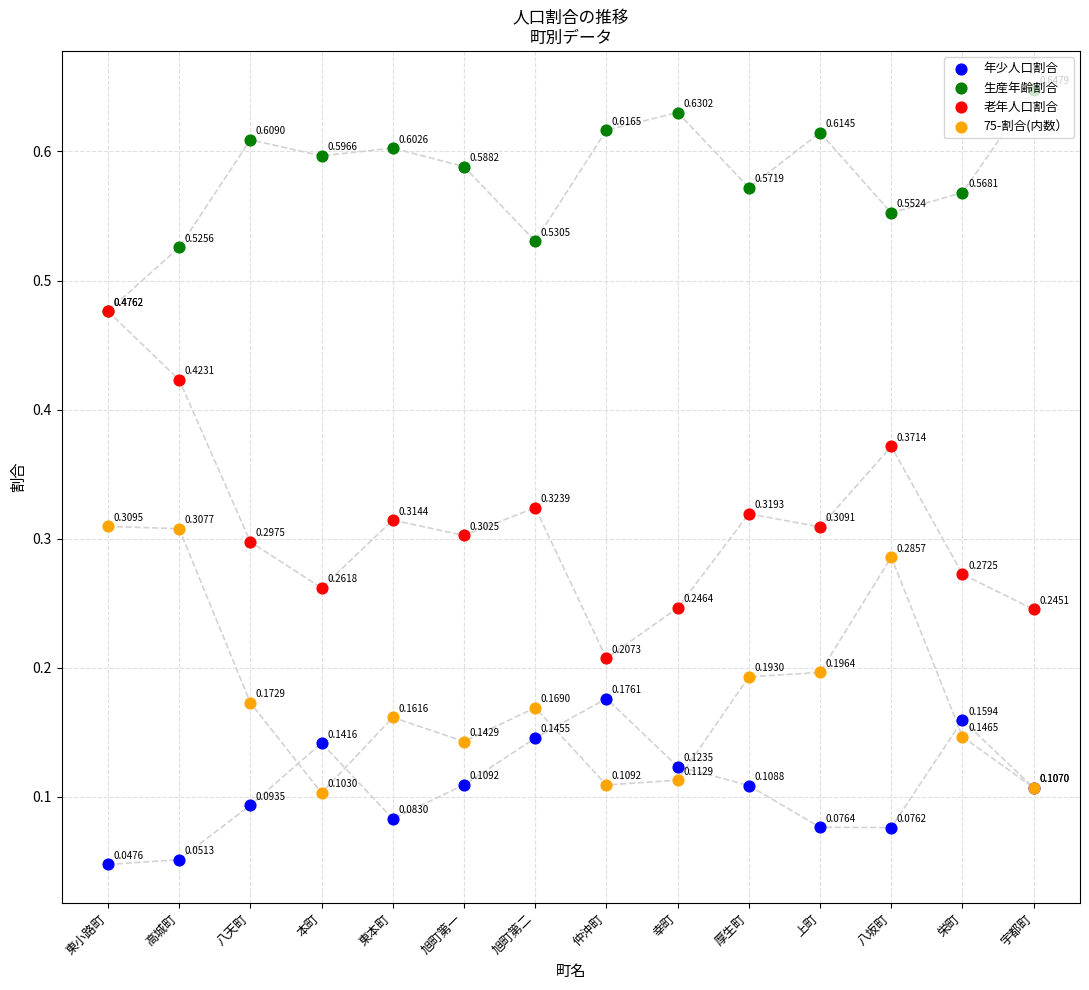

Which series has the largest total across all categories?

生産年齢割合